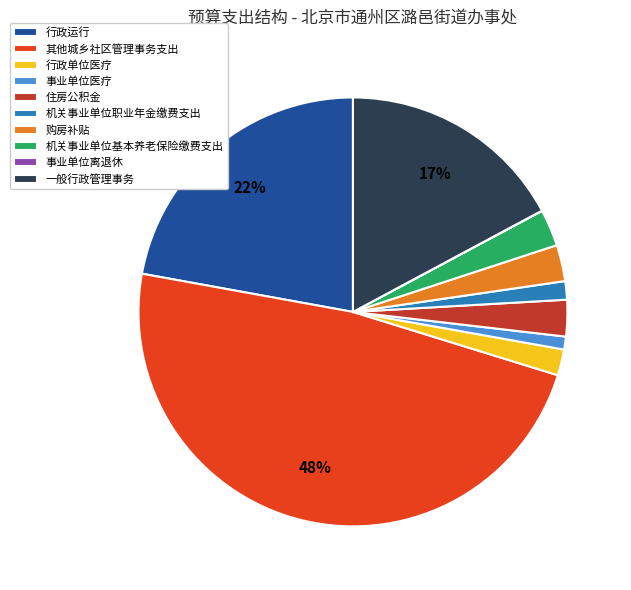

What is the largest slice in the pie chart?

其他城乡社区管理事务支出